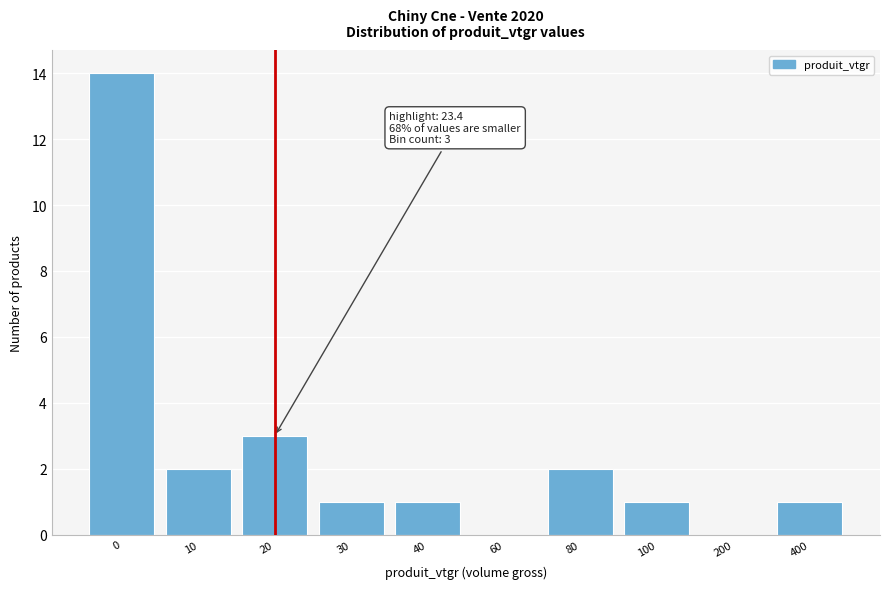

Reading left to right, extract all data points from this chart.

0=14	10=2	20=3	30=1	40=1	60=0	80=2	100=1	200=0	400=1